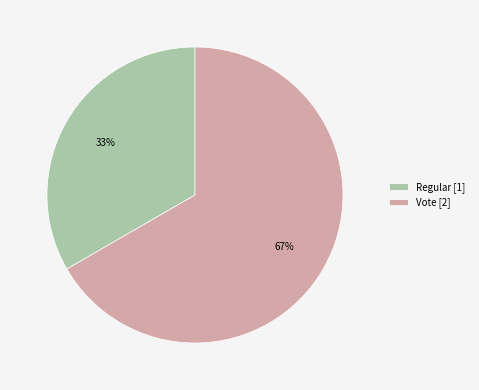

Does Vote represent more than half of the total?

Yes